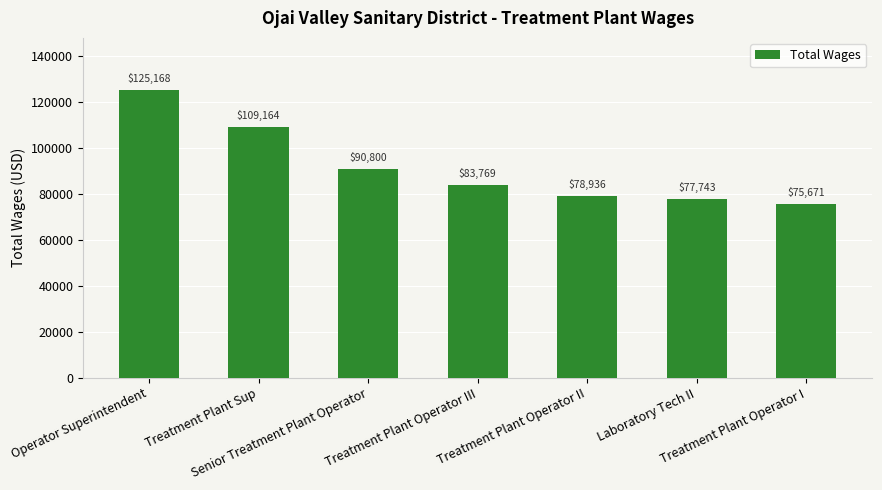

What is the change in value from Operator Superintendent to Treatment Plant Operator III?

-41399